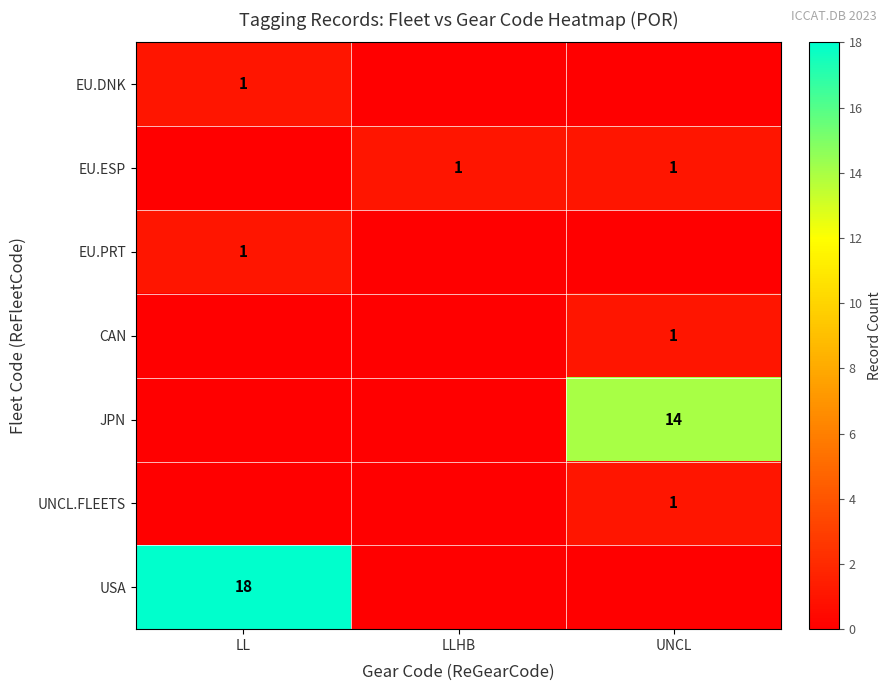

Is it true that EU.DNK equals 2 at LL?

False